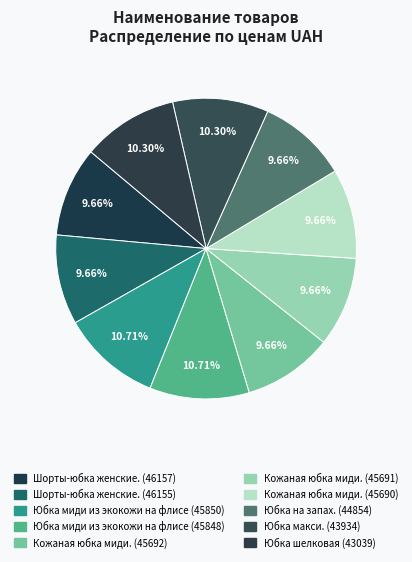

How many segments does this pie chart have?

10